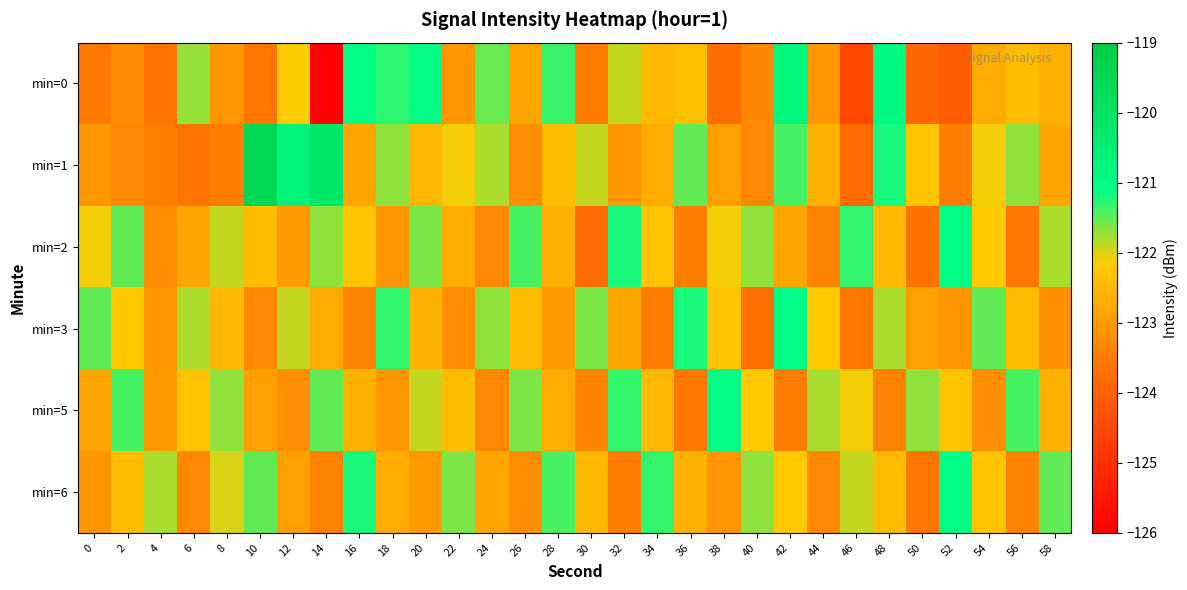

List the series in order of their peak value, highest first.

min=1, min=0, min=2, min=3, min=5, min=6